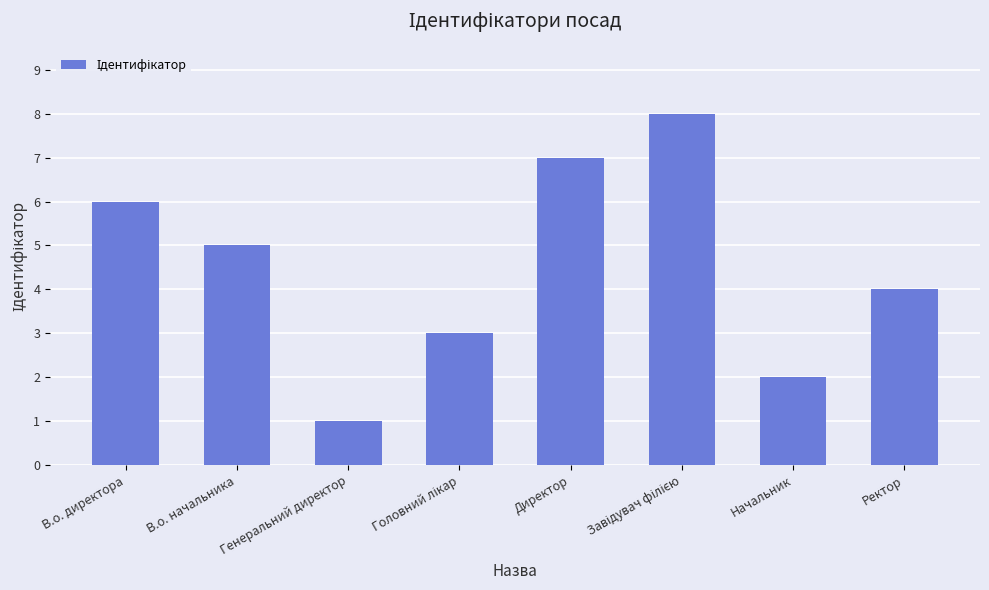

Which label corresponds to the smallest value in the chart?

Генеральний директор